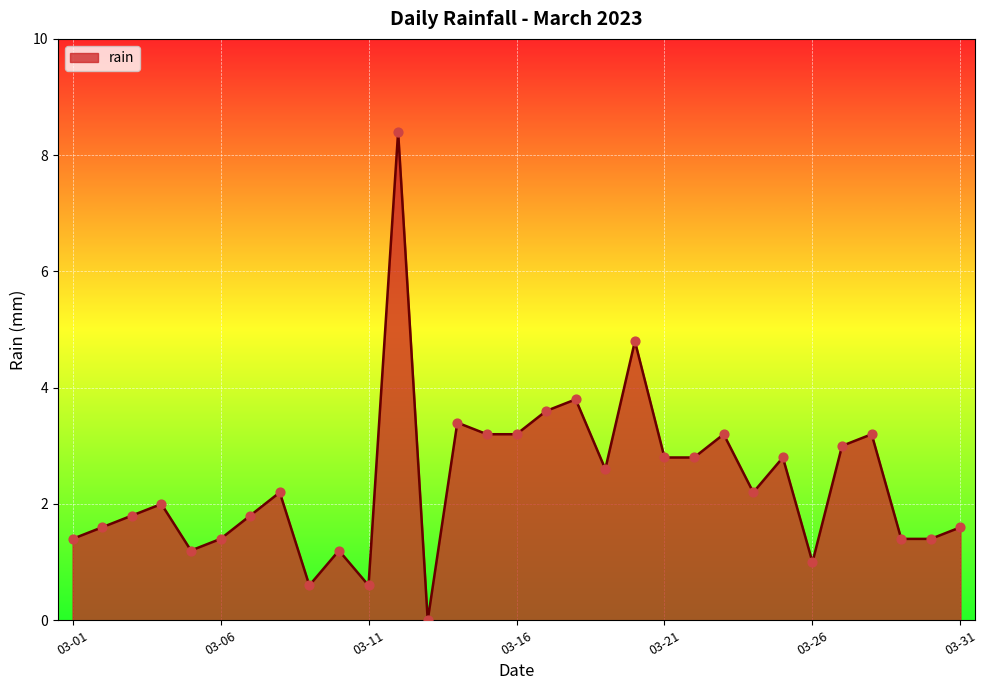

What is the difference between the maximum and minimum values?

8.4